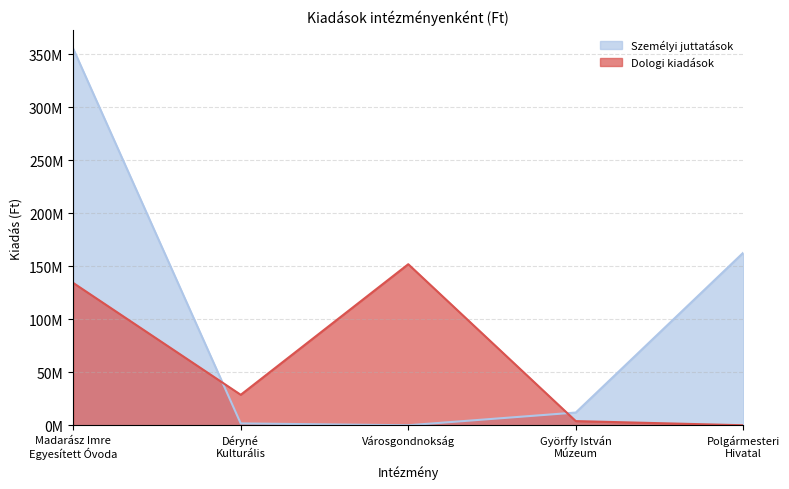

Where is the first local maximum for Dologi kiadások?

Városgondnokság